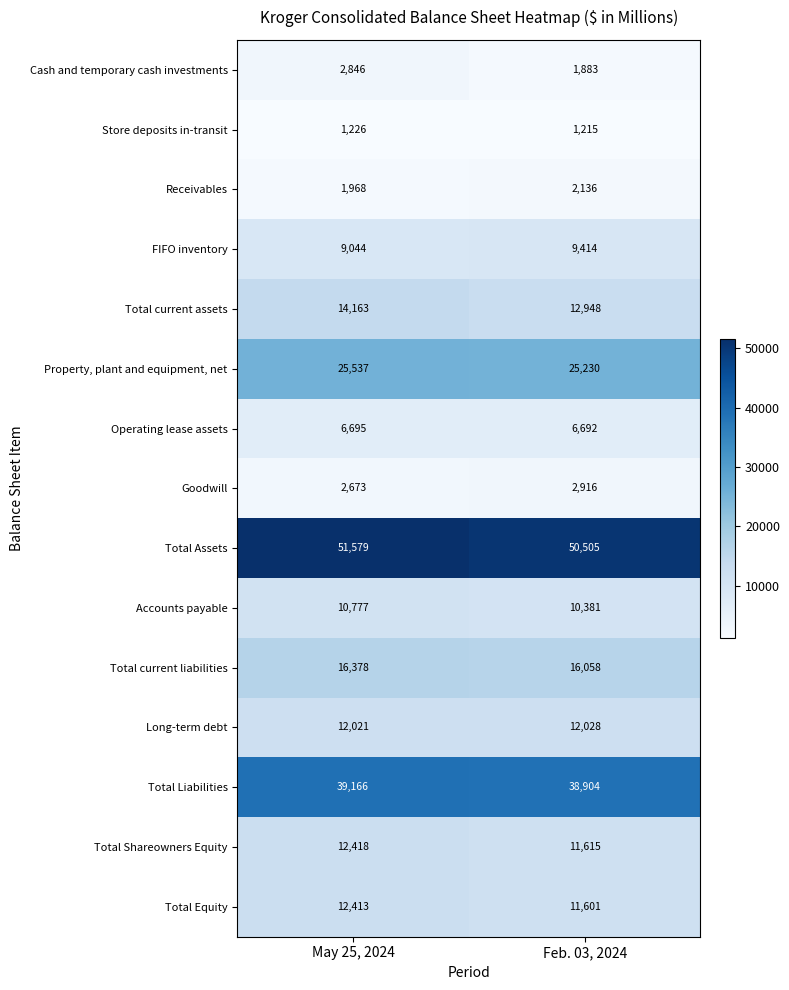

Reading left to right, transcribe all the data shown in this chart.

Cash and temporary cash investments: May 25, 2024=2846	Feb. 03, 2024=1883
Store deposits in-transit: May 25, 2024=1226	Feb. 03, 2024=1215
Receivables: May 25, 2024=1968	Feb. 03, 2024=2136
FIFO inventory: May 25, 2024=9044	Feb. 03, 2024=9414
Total current assets: May 25, 2024=14163	Feb. 03, 2024=12948
Property, plant and equipment, net: May 25, 2024=25537	Feb. 03, 2024=25230
Operating lease assets: May 25, 2024=6695	Feb. 03, 2024=6692
Goodwill: May 25, 2024=2673	Feb. 03, 2024=2916
Total Assets: May 25, 2024=51579	Feb. 03, 2024=50505
Accounts payable: May 25, 2024=10777	Feb. 03, 2024=10381
Total current liabilities: May 25, 2024=16378	Feb. 03, 2024=16058
Long-term debt: May 25, 2024=12021	Feb. 03, 2024=12028
Total Liabilities: May 25, 2024=39166	Feb. 03, 2024=38904
Total Shareowners Equity: May 25, 2024=12418	Feb. 03, 2024=11615
Total Equity: May 25, 2024=12413	Feb. 03, 2024=11601